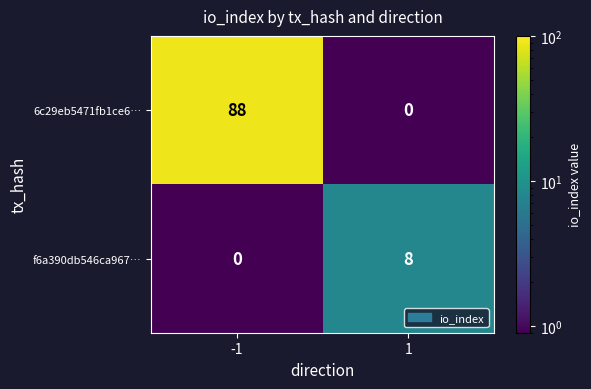

At 1, list the series in order from smallest to largest.

6c29eb5471fb1ce6…, f6a390db546ca967…